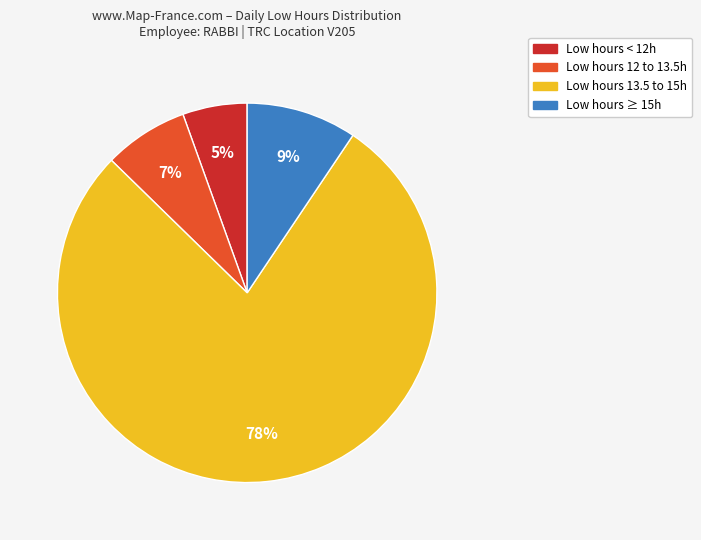

To the nearest percent, what is the average slice percentage?

25%